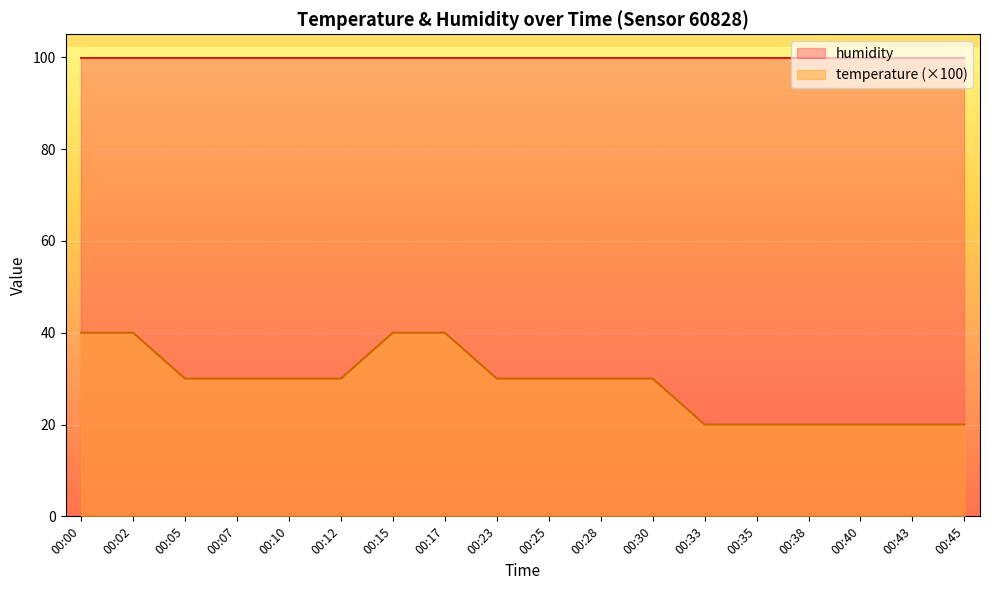

At which label is the value closest to 30?

00:05